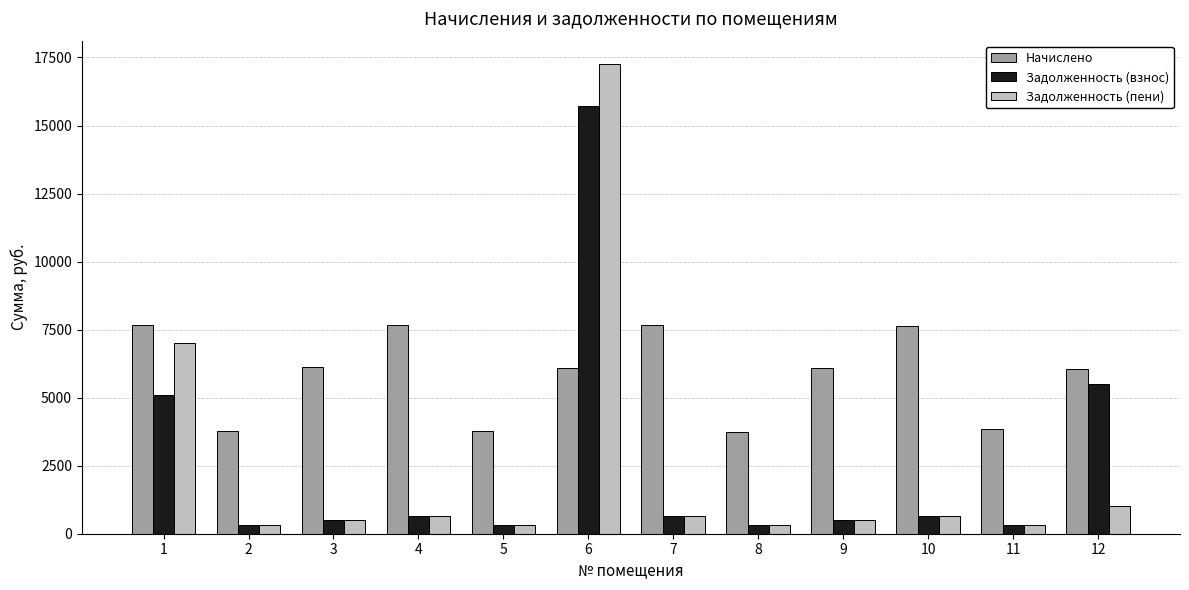

Which series has the largest range (max minus min)?

Задолженность (пени)